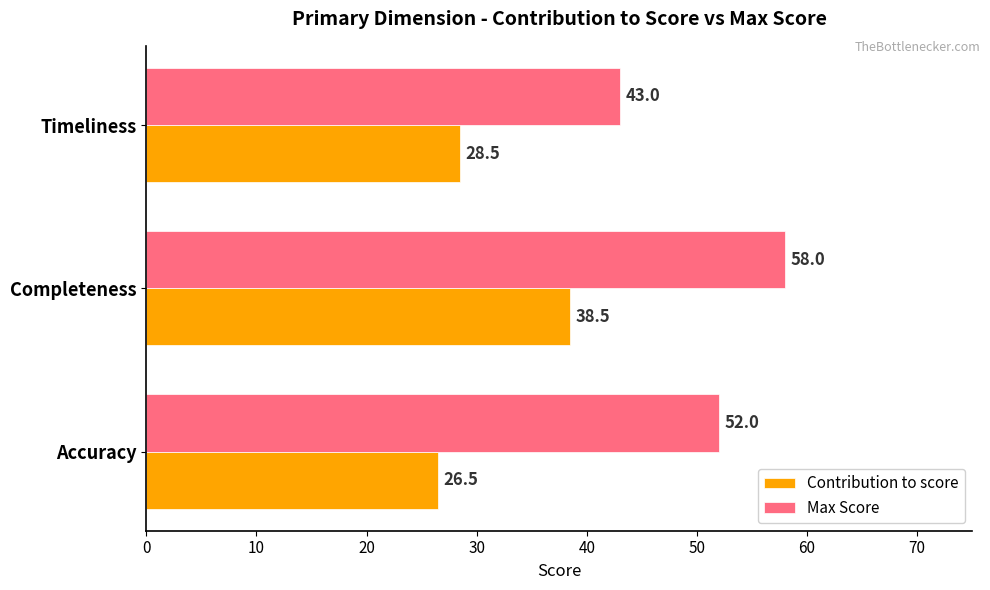

What is the smallest value displayed?

26.5